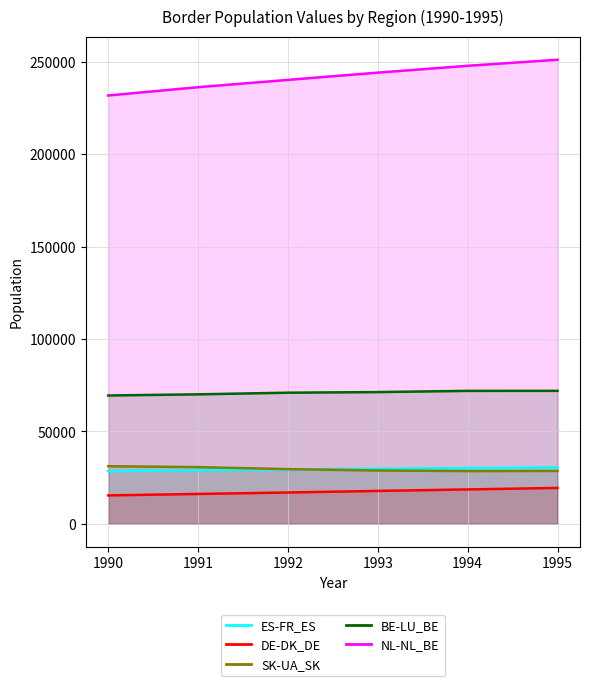

Which series has the widest spread of values?

NL-NL_BE